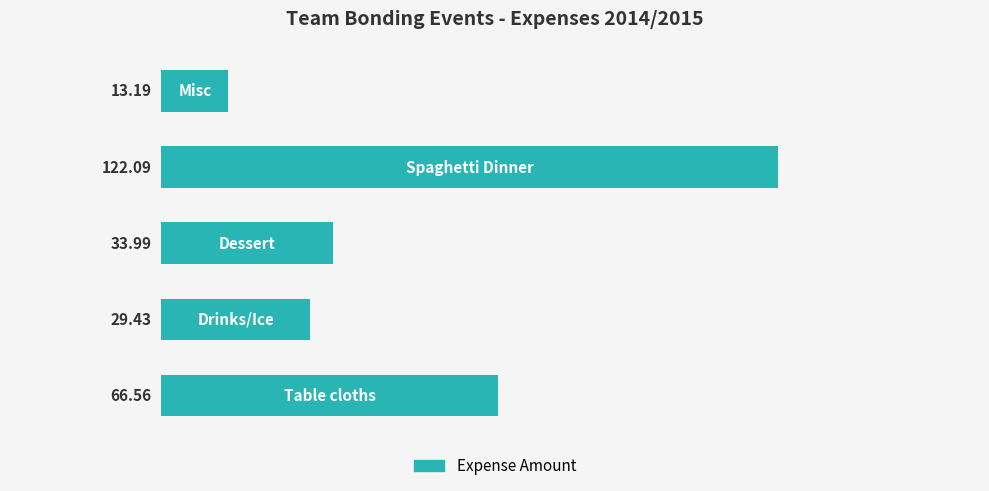

What is the sum of all values?

265.3